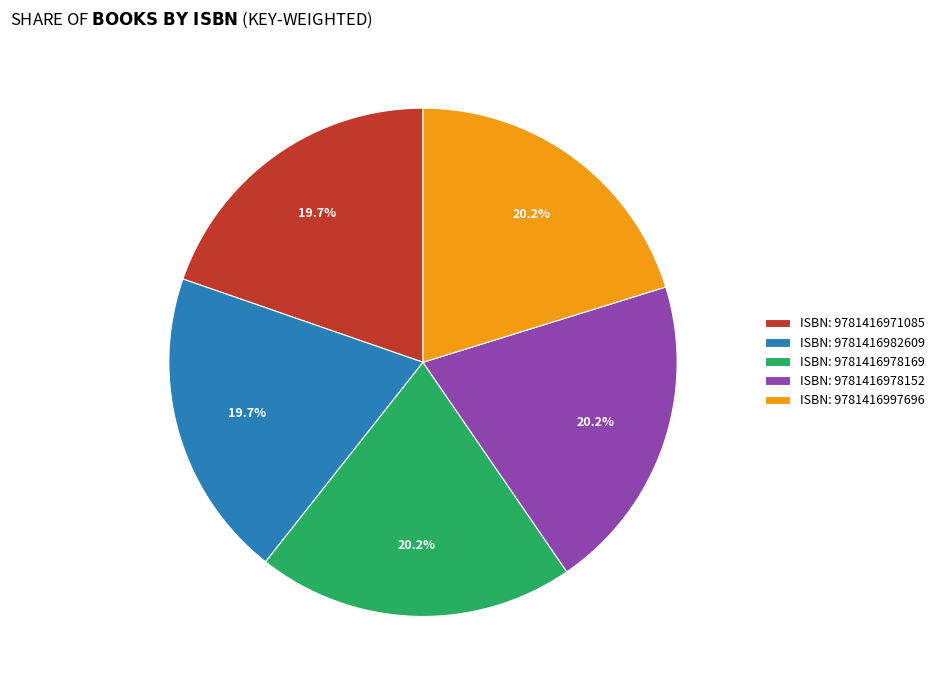

To the nearest percent, what is the average slice percentage?

20%